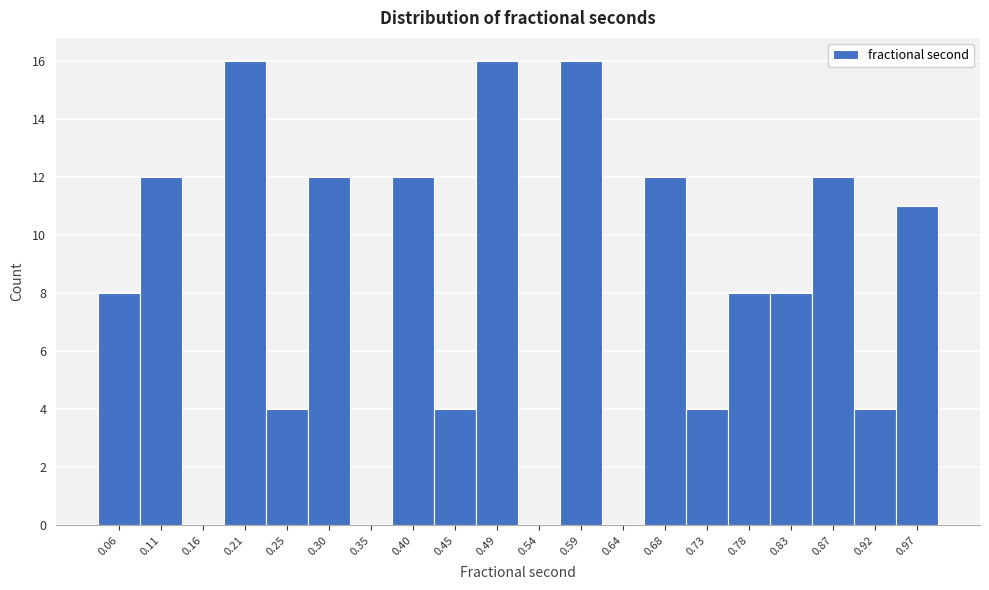

Reading left to right, transcribe this chart: for each bar, give the range it covers on the x-axis and its height. Neither the bar edges nor the heights are printed on the chart, so give them approximately, as read against the axes.

0.040 to 0.090: 8
0.090 to 0.135: 12
0.135 to 0.185: 0
0.185 to 0.230: 16
0.230 to 0.280: 4
0.280 to 0.325: 12
0.325 to 0.375: 0
0.375 to 0.420: 12
0.420 to 0.470: 4
0.470 to 0.515: 16
0.515 to 0.565: 0
0.565 to 0.610: 16
0.610 to 0.660: 0
0.660 to 0.705: 12
0.705 to 0.755: 4
0.755 to 0.800: 8
0.800 to 0.850: 8
0.850 to 0.900: 12
0.900 to 0.945: 4
0.945 to 0.995: 11